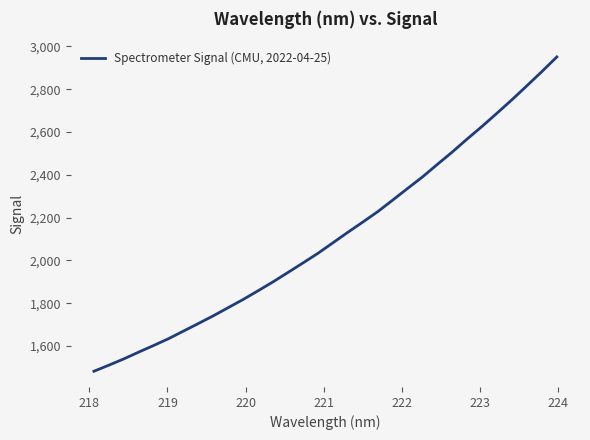

Reading left to right, extract all data points from this chart.

1482.7	1511.1	1540.4	1572.3	1603.1	1635.2	1670.6	1706.1	1742.0	1780.3	1818.5	1859.3	1900.8	1944.8	1988.9	2033.9	2082.9	2131.9	2179.5	2228.2	2282.1	2336.7	2390.5	2449.3	2507.1	2568.0	2627.0	2688.7	2751.3	2816.3	2882.5	2950.6